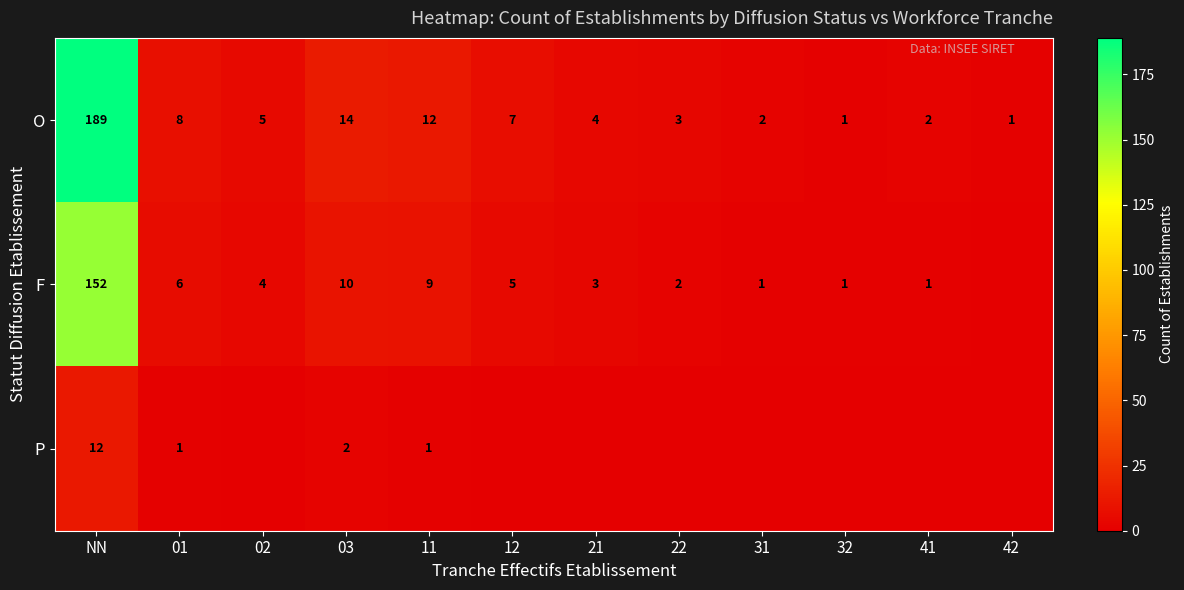

What is the difference between the maximum and minimum values in the O series?

188